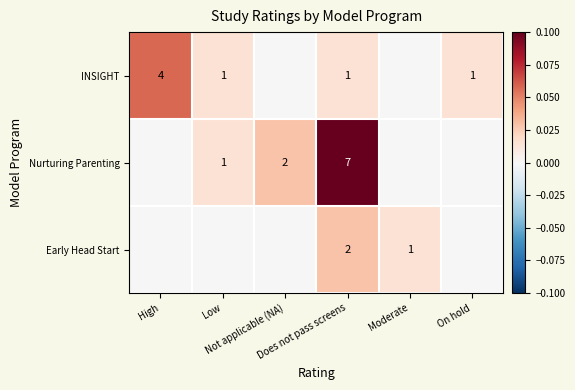

Which series changed the most between Does not pass screens and Moderate?

Nurturing Parenting